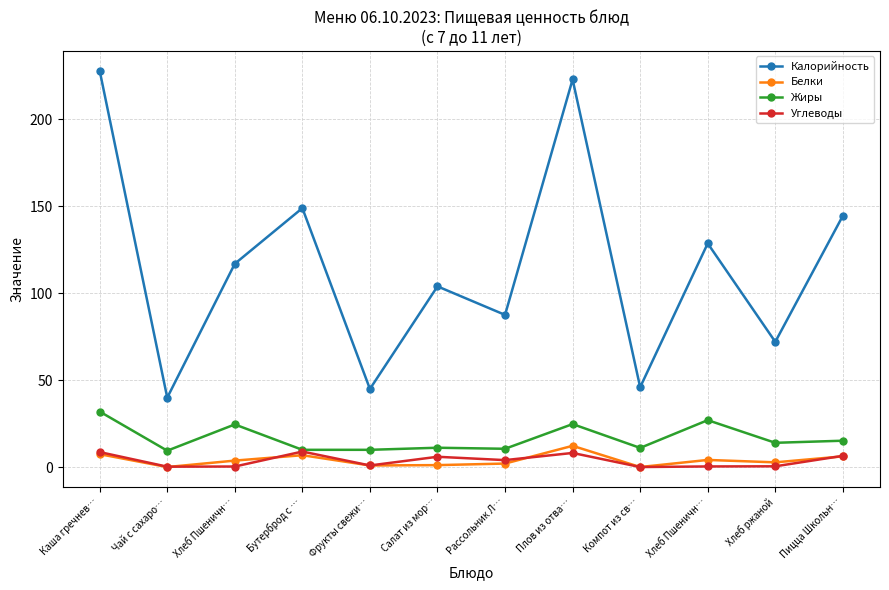

At how many categories does at least one series exceed 182?

2